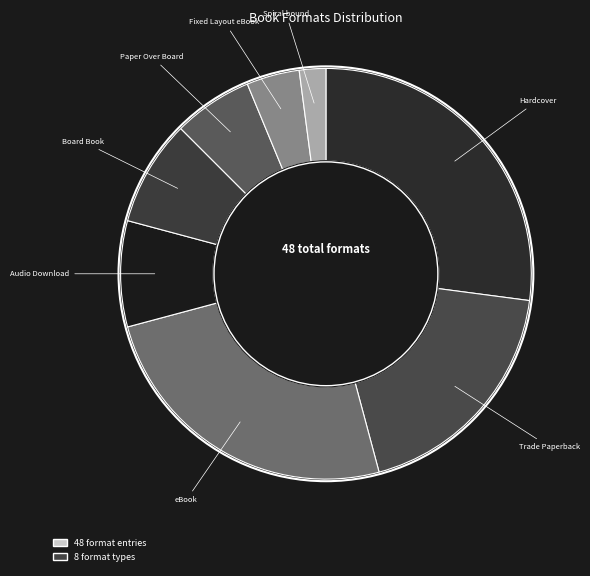

How many segments does this pie chart have?

8